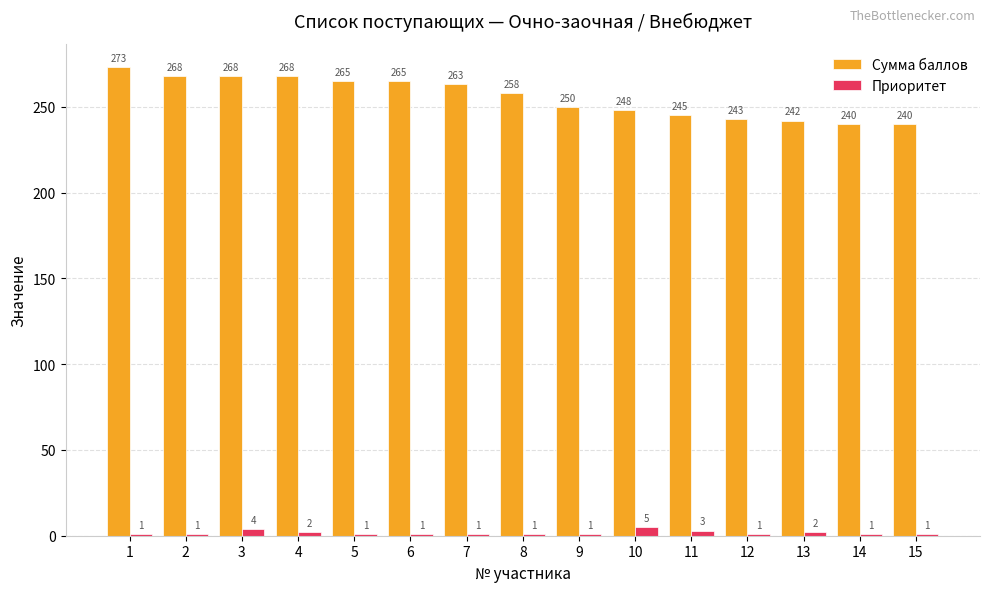

Where is Сумма баллов nearest to the value 256?

8